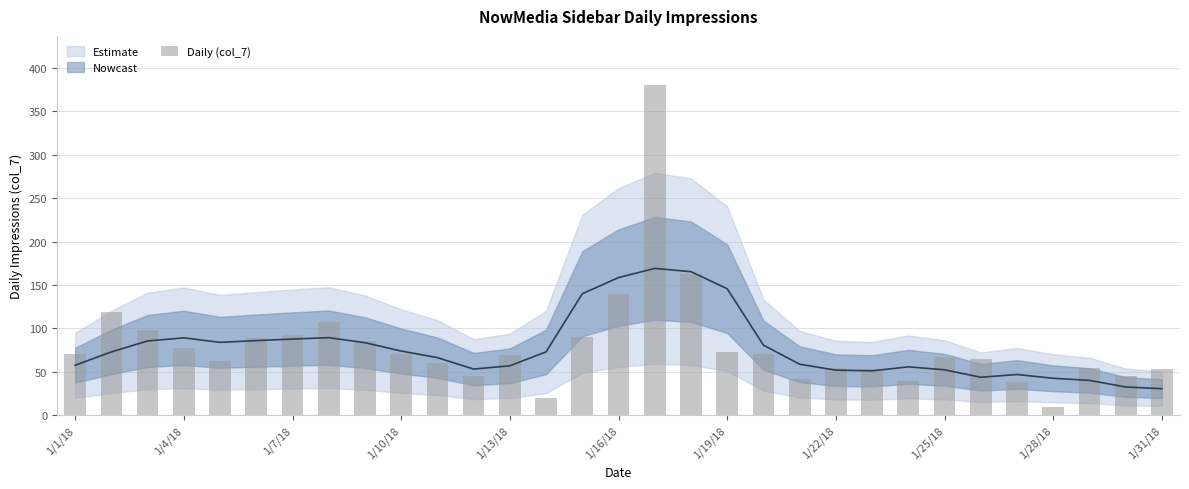

True or false: the data shows 84 at 1/16/18.

False